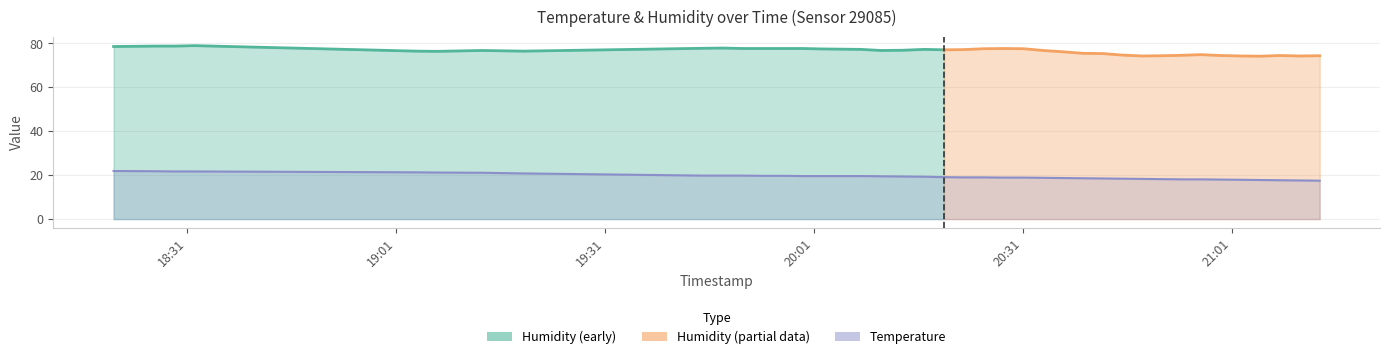

Rank the categories by value from lowest to highest.

2022-08-11T21:13:38, 2022-08-11T21:10:47, 2022-08-11T21:07:56, 2022-08-11T21:05:06, 2022-08-11T21:02:17, 2022-08-11T20:59:27, 2022-08-11T20:53:47, 2022-08-11T20:56:36, 2022-08-11T20:50:58, 2022-08-11T20:48:09, 2022-08-11T20:45:19, 2022-08-11T20:42:28, 2022-08-11T20:39:39, 2022-08-11T20:36:48, 2022-08-11T20:33:57, 2022-08-11T20:28:14, 2022-08-11T20:31:06, 2022-08-11T20:22:32, 2022-08-11T20:25:24, 2022-08-11T20:19:42, 2022-08-11T20:16:53, 2022-08-11T20:13:46, 2022-08-11T20:10:38, 2022-08-11T19:59:19, 2022-08-11T20:02:09, 2022-08-11T20:04:57, 2022-08-11T20:07:47, 2022-08-11T19:53:39, 2022-08-11T19:56:29, 2022-08-11T19:45:11, 2022-08-11T19:48:00, 2022-08-11T19:50:49, 2022-08-11T19:19:16, 2022-08-11T19:13:25, 2022-08-11T19:06:53, 2022-08-11T19:03:59, 2022-08-11T18:29:21, 2022-08-11T18:32:10, 2022-08-11T18:26:32, 2022-08-11T18:20:30